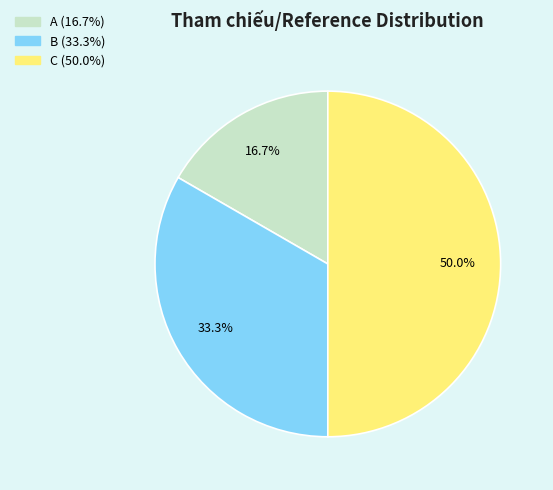

What is the smallest slice in the pie chart?

A